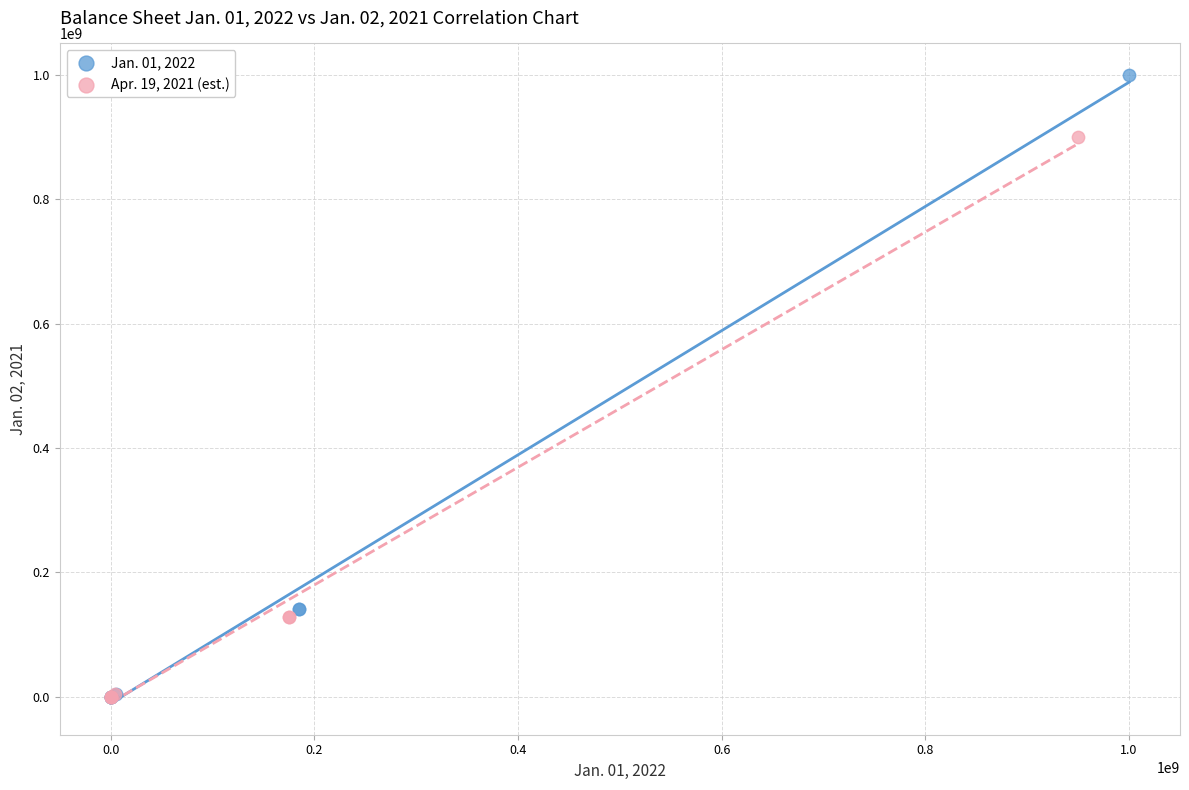

Which series has the largest Y range (max minus min)?

Jan. 01, 2022